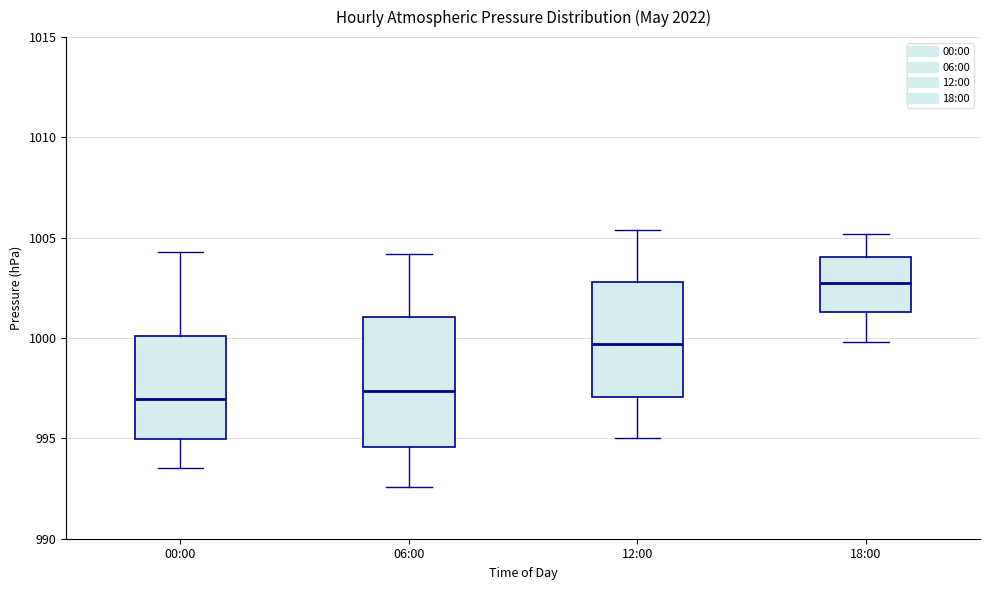

Reading left to right, transcribe this box plot: for each box, give where its median line is, the range the box spans, and where its two whiskers end, as read against the y-axis. The values are not printed on the chart, so give them approximately, as read against the axis.

00:00: median 997.0, box 995.0 to 1000.0, whiskers 993.5 to 1004.5
06:00: median 997.5, box 994.5 to 1001.0, whiskers 992.5 to 1004.0
12:00: median 999.5, box 997.0 to 1003.0, whiskers 995.0 to 1005.5
18:00: median 1003.0, box 1001.5 to 1004.0, whiskers 1000.0 to 1005.0